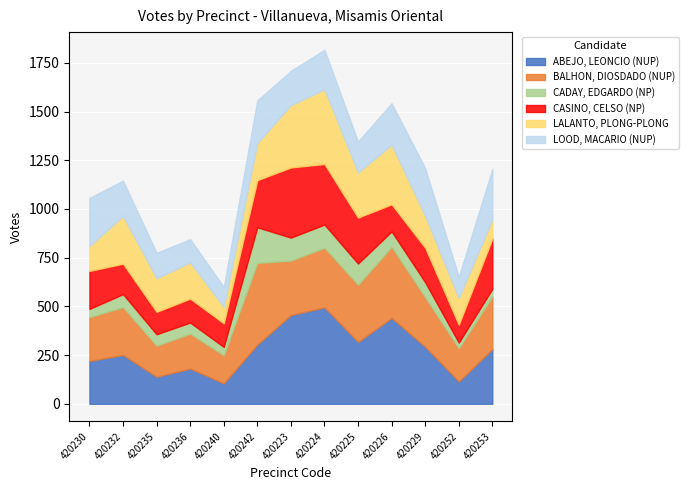

What is the label of the 1st point from the right?

420253